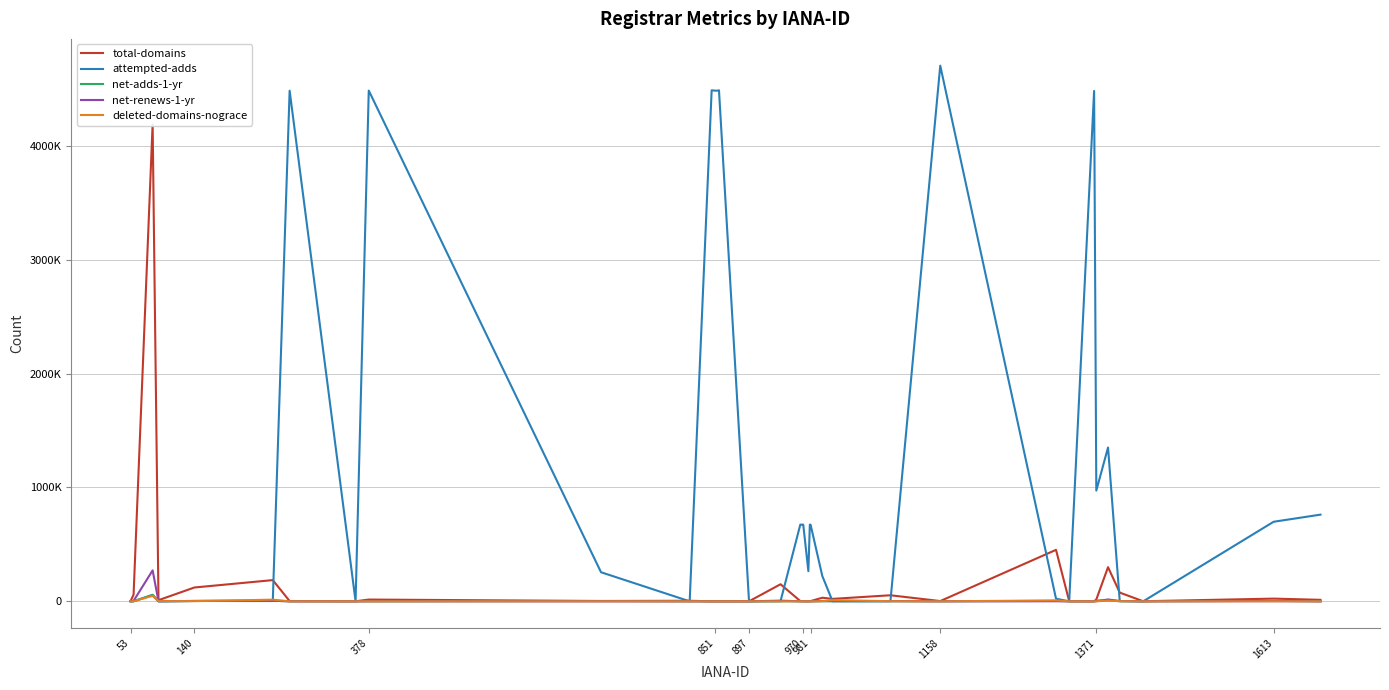

Reading left to right, what are all the values shown in this chart?

total-domains: 3108	58147	4190369	9970	121350	186118	2142	445	15377	2970	4716	221	209	220	236	230	9	149842	1986	1990	1984	1906	258	1895	2007	31323	21452	53072	2168	451996	888	288	15883	299793	76460	612	23632	12965
attempted-adds: 3	276	57291	159	3247	2245	4483753	8	4484835	255281	35	4487121	4483858	4484178	4486298	4486996	0	916	673562	673395	673458	673366	264840	672743	673077	222610	848	828	4703424	22860	8	4481772	972449	1350654	1482	0	698557	761038
net-adds-1-yr: 1	241	55202	145	2573	4545	19	8	58	2291	25	6	4	10	10	13	0	286	72	69	76	64	4	71	88	405	748	757	62	3467	8	11	6233	8588	847	0	4324	0
net-renews-1-yr: 240	3878	271614	479	2951	4694	79	13	685	11	116	9	3	7	6	9	1	5880	51	65	69	63	3	65	59	2615	1675	1756	60	407	50	11	797	16194	2847	40	1516	2
deleted-domains-nograce: 63	801	48000	2238	1884	14435	30	3	223	50	105	4	5	2	2	5	0	39	46	60	45	55	29	57	51	1372	10355	1039	28	7899	7	1	381	6271	1306	0	384	8